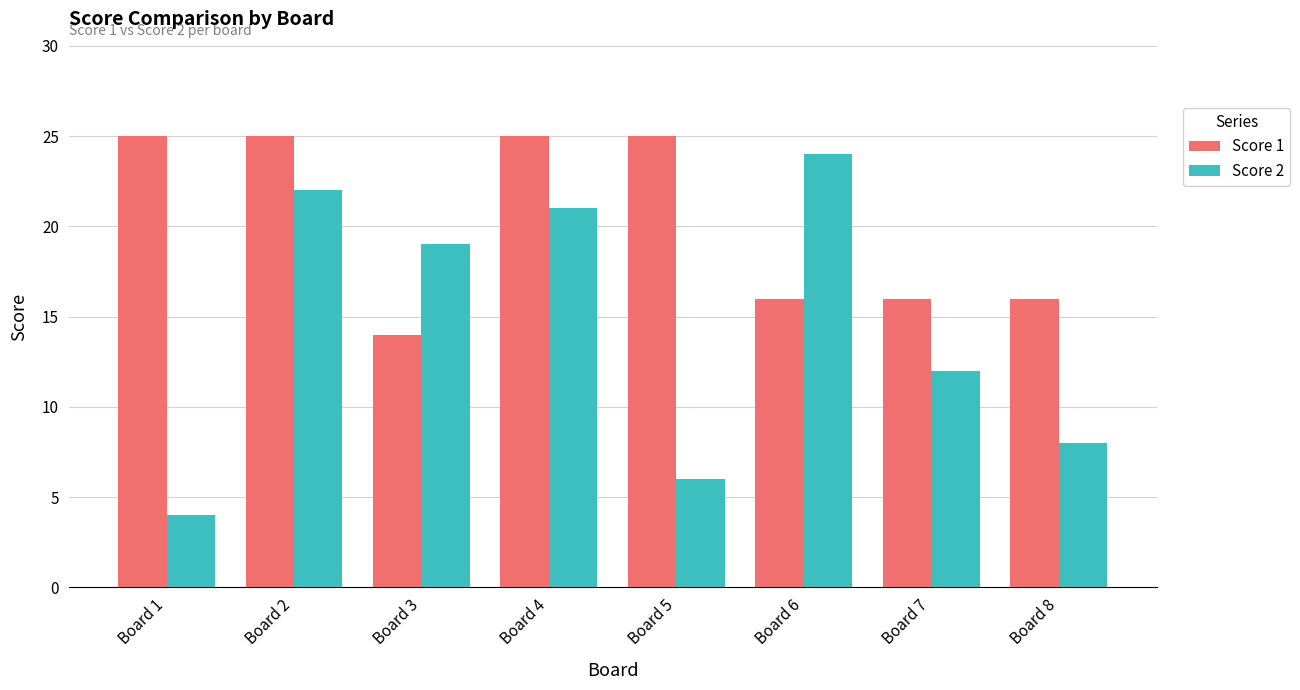

What is the total value across all series at Board 6?

40